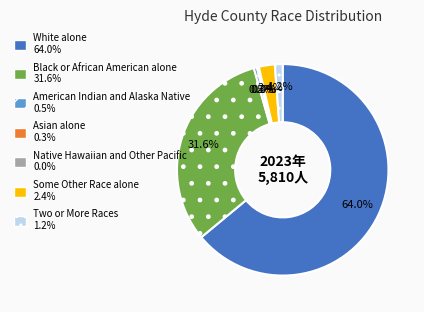

To the nearest percent, what is the difference between the largest and smallest slice percentages?

64%